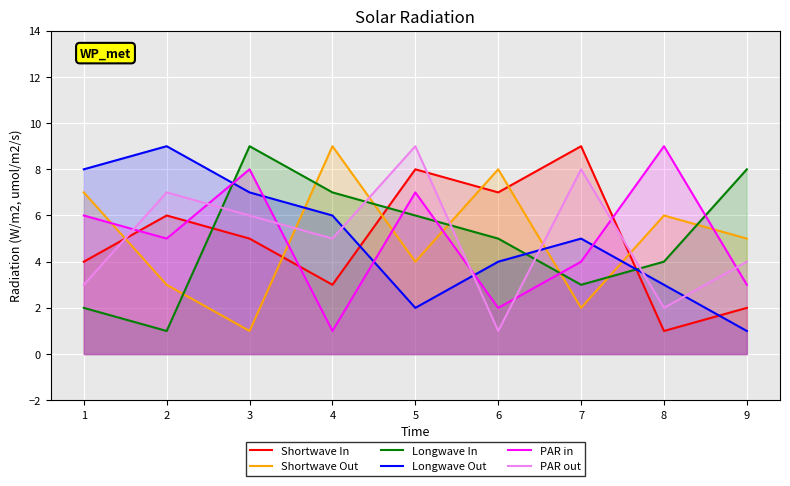

Which series has the largest range (max minus min)?

Shortwave In